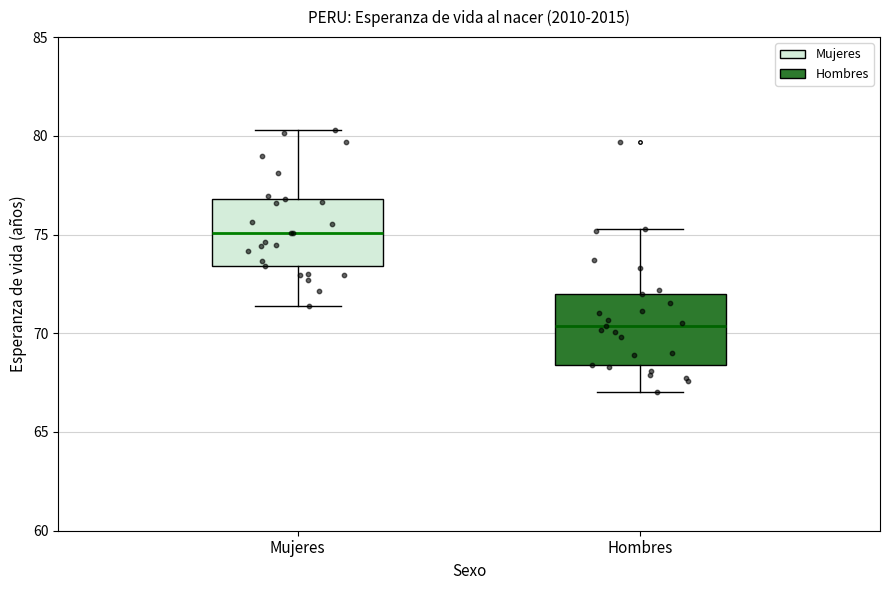

Reading left to right, read every box against the y-axis: the position of its median line, the range the box covers, and the ends of its whiskers. The values are not printed on the chart, so give them approximately, as read against the axis.

Mujeres: median 75.0, box 73.5 to 77.0, whiskers 71.5 to 80.5
Hombres: median 70.5, box 68.5 to 72.0, whiskers 67.0 to 75.5